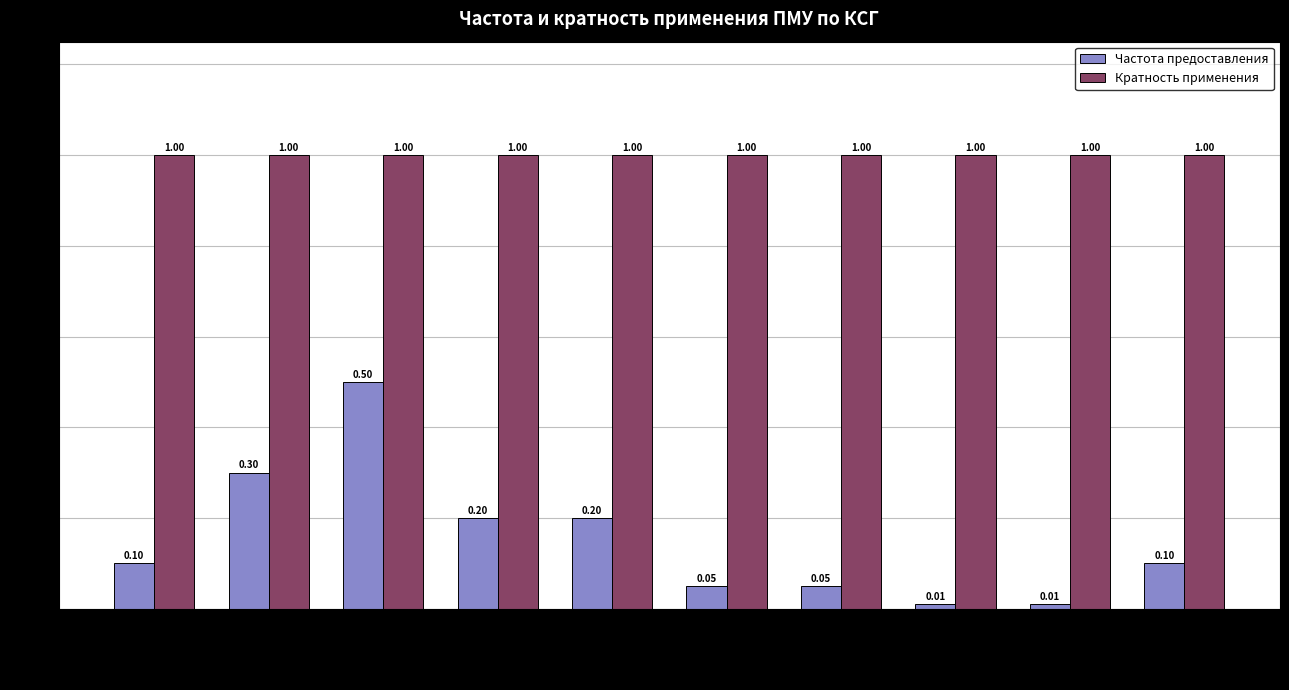

Rank the series by their average value, from lowest to highest.

Частота предоставления, Кратность применения